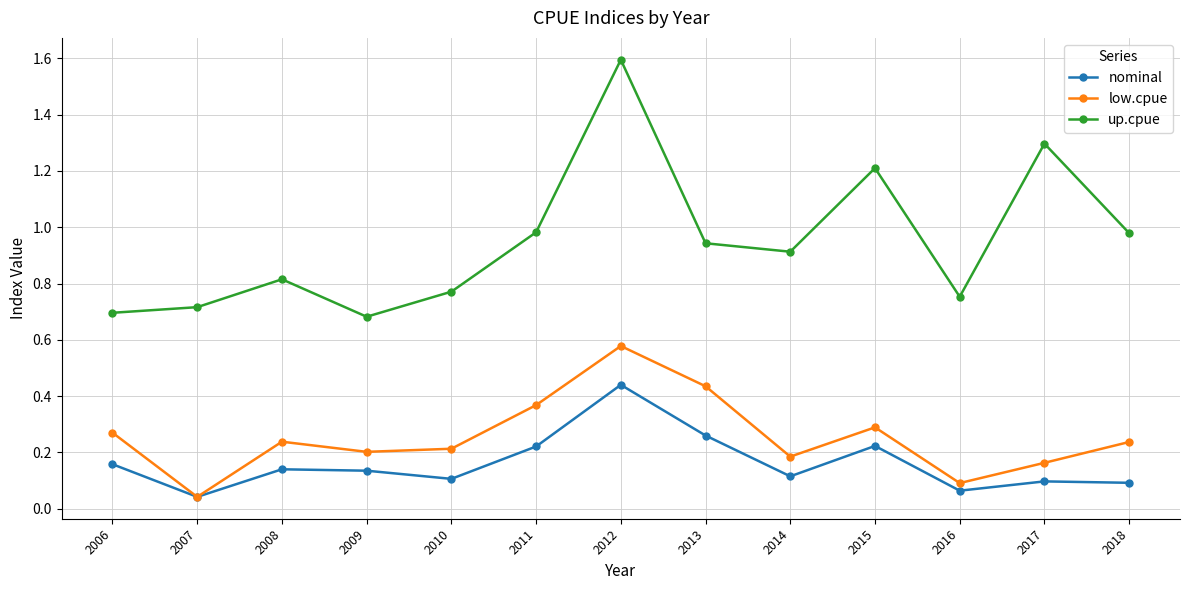

Where is low.cpue nearest to the value 0?

2007